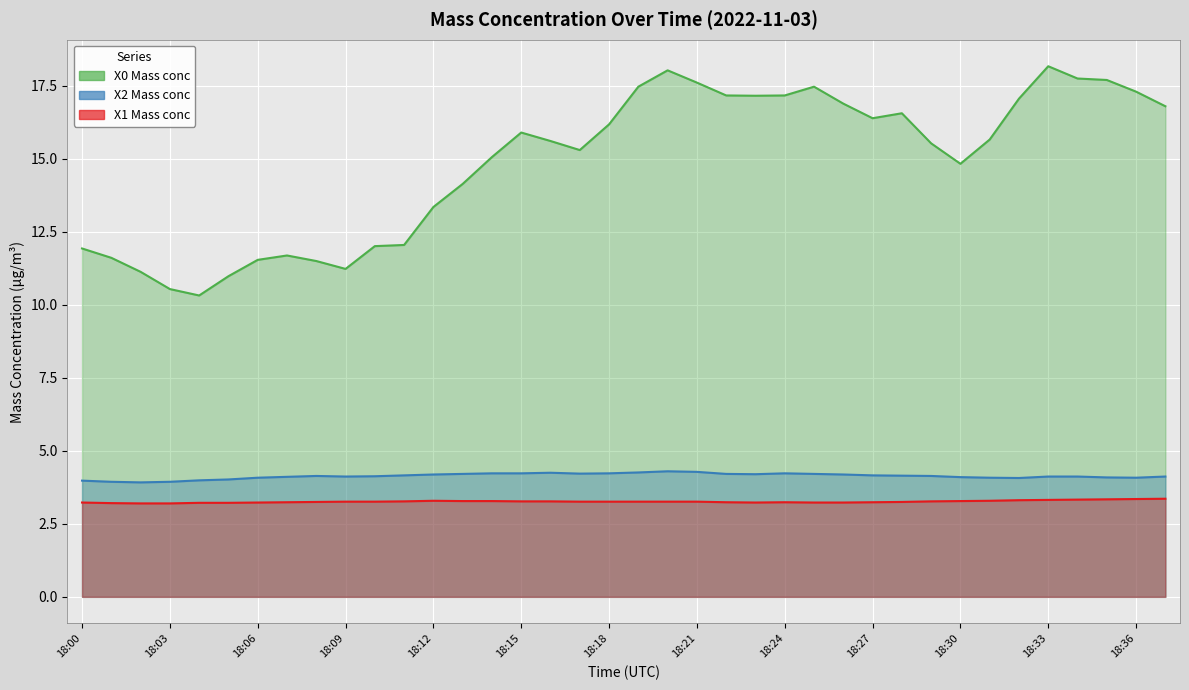

How many values in the X0 Mass conc series are below 15?

15